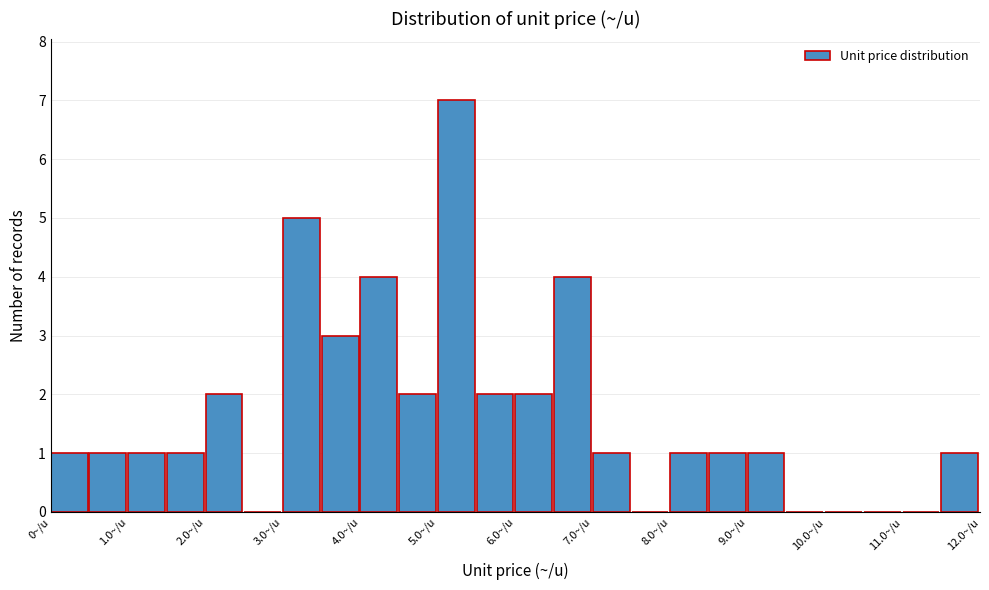

Which range on the x-axis has the tallest bar?

5.0 to 5.5